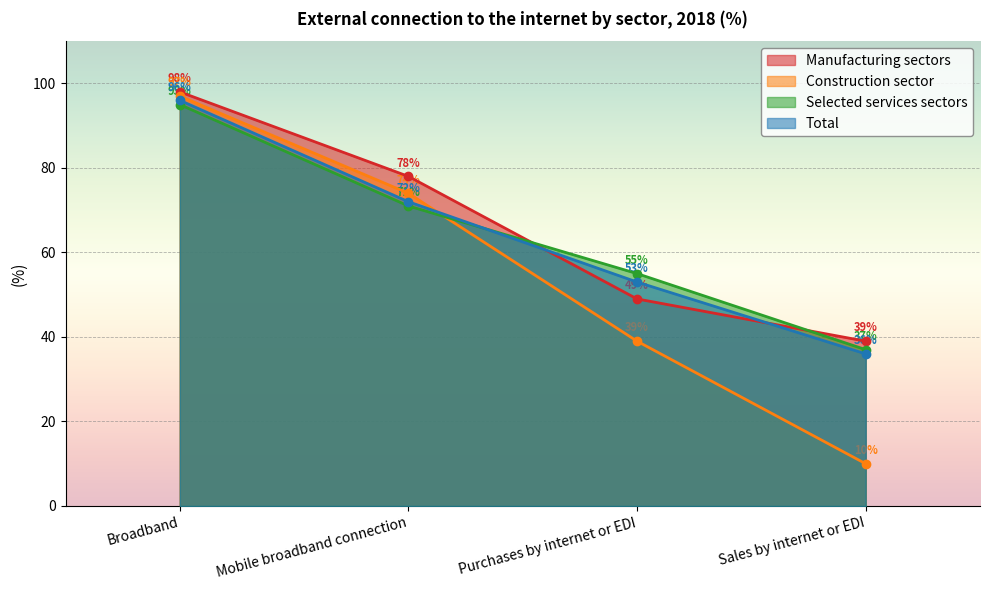

What is the sum of the Total values at Mobile broadband connection and Sales by internet or EDI?

108